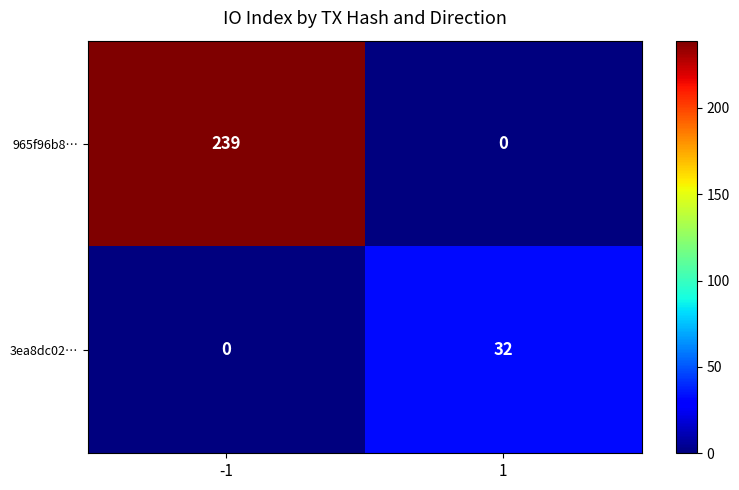

What is the average value of the 3ea8dc02… series?

16